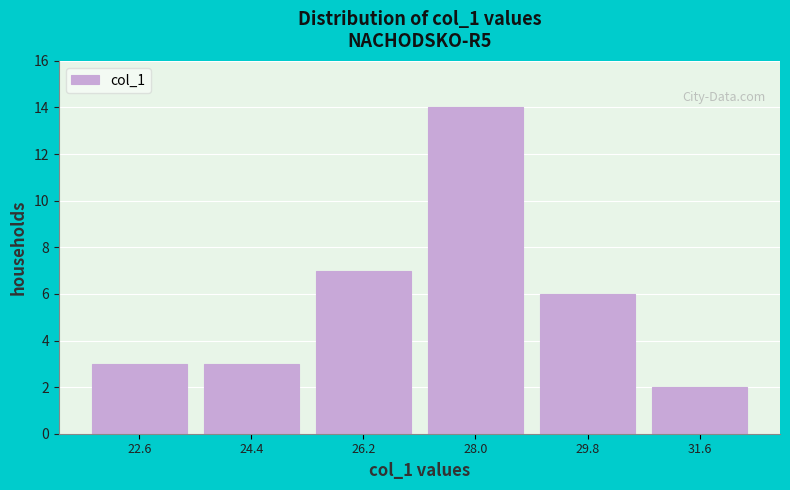

Which range on the x-axis has the tallest bar?

27.0 to 28.8